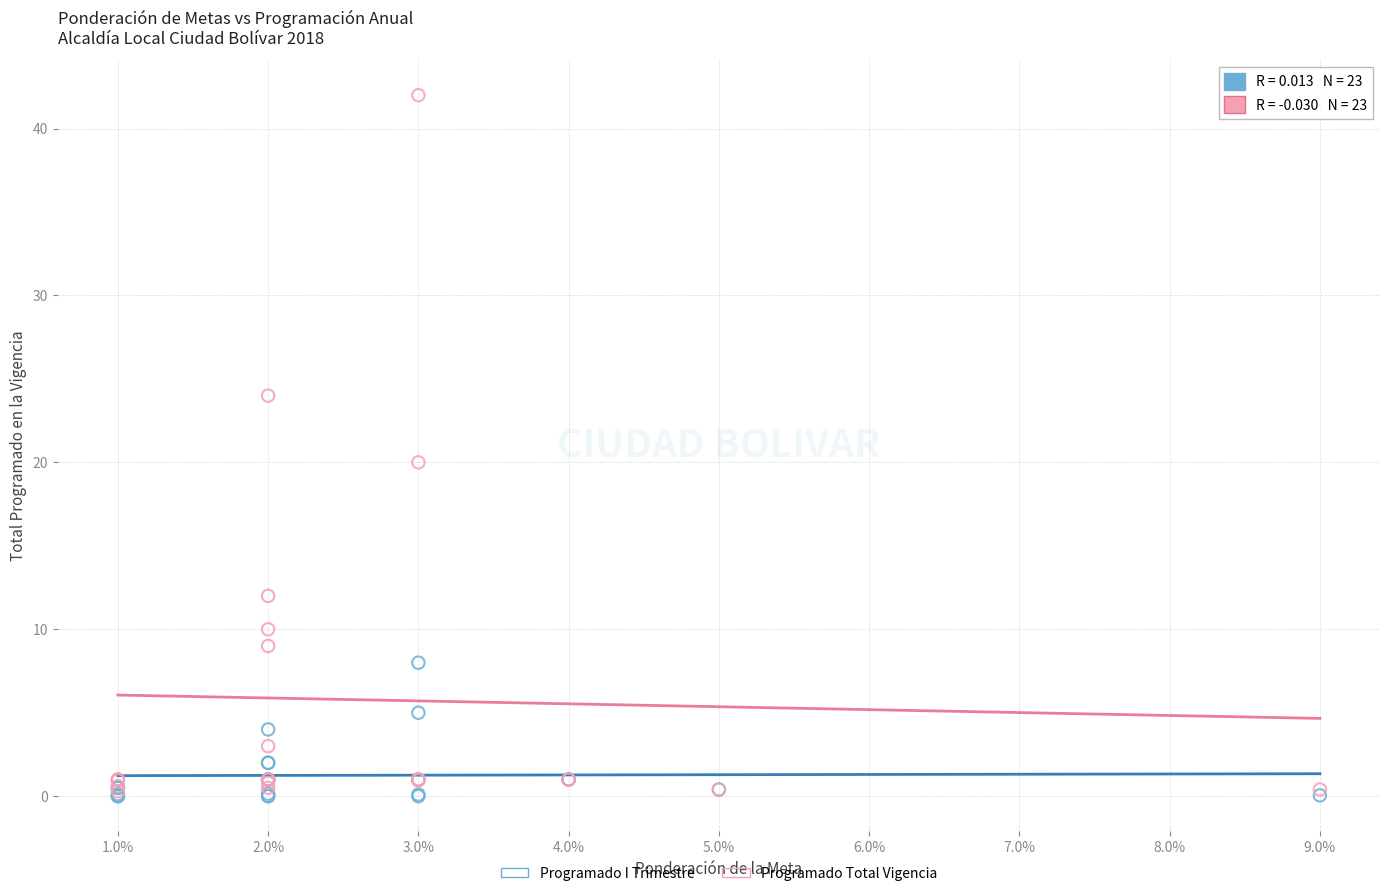

What are all the series names shown in the legend?

Programado I Trimestre, Programado Total Vigencia